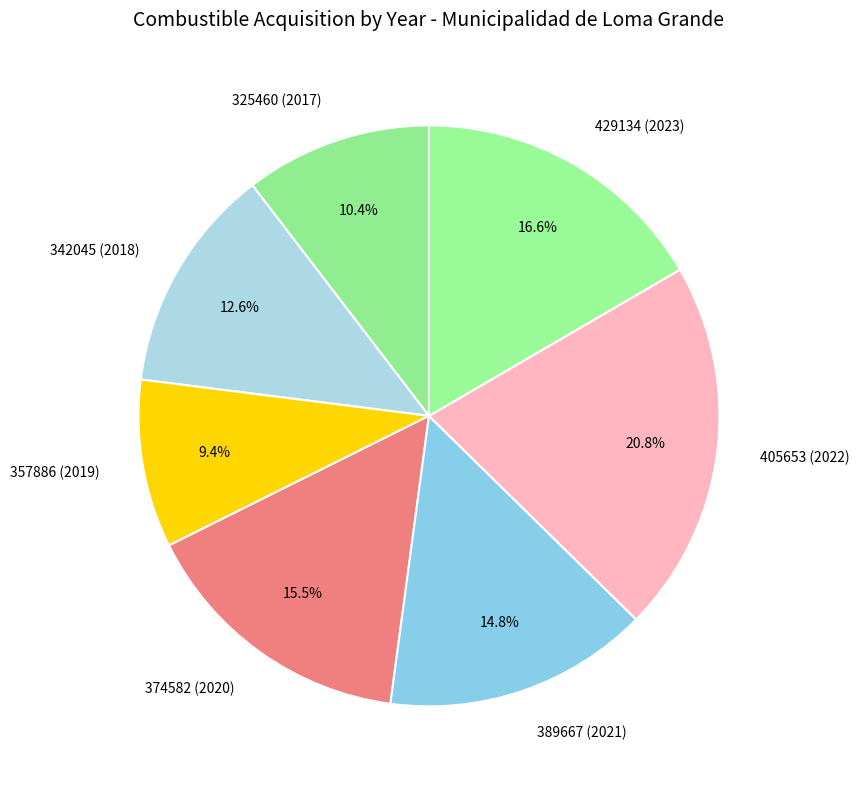

Does 405653 (2022) represent more than half of the total?

No